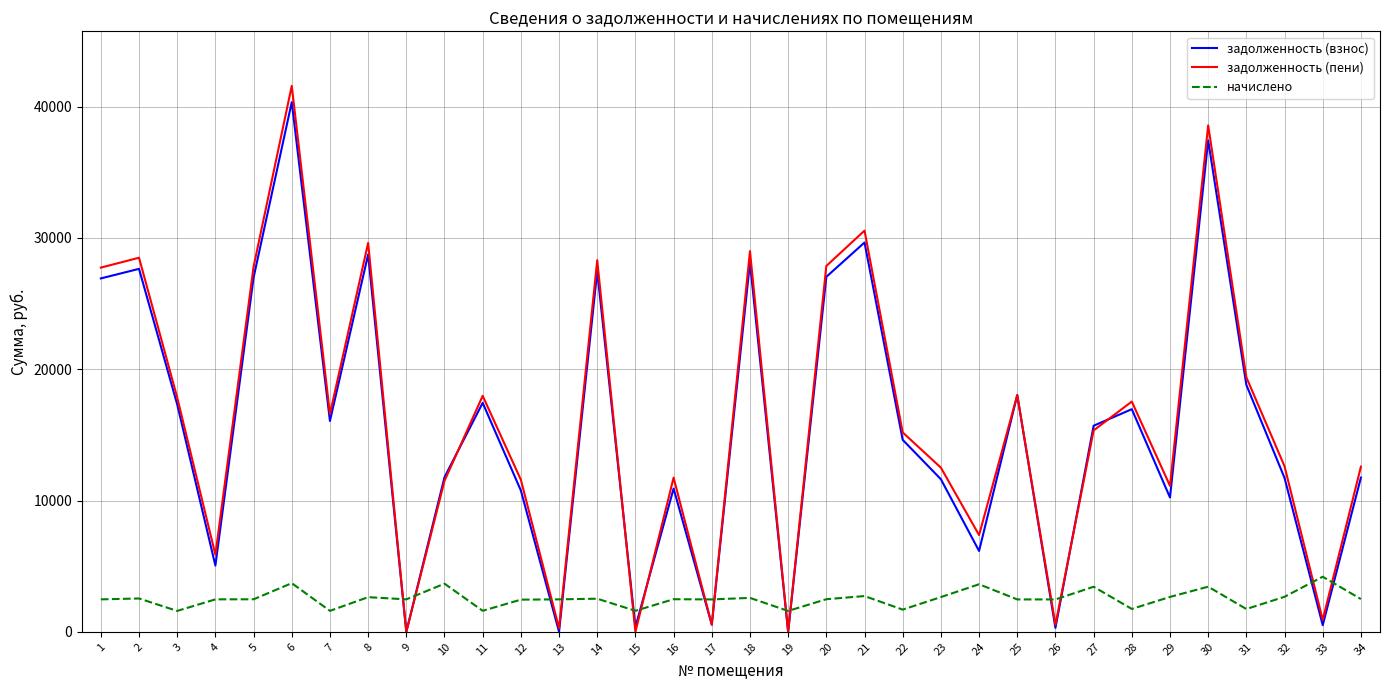

How many interior local valleys does the задолженность (пени) series have?

11